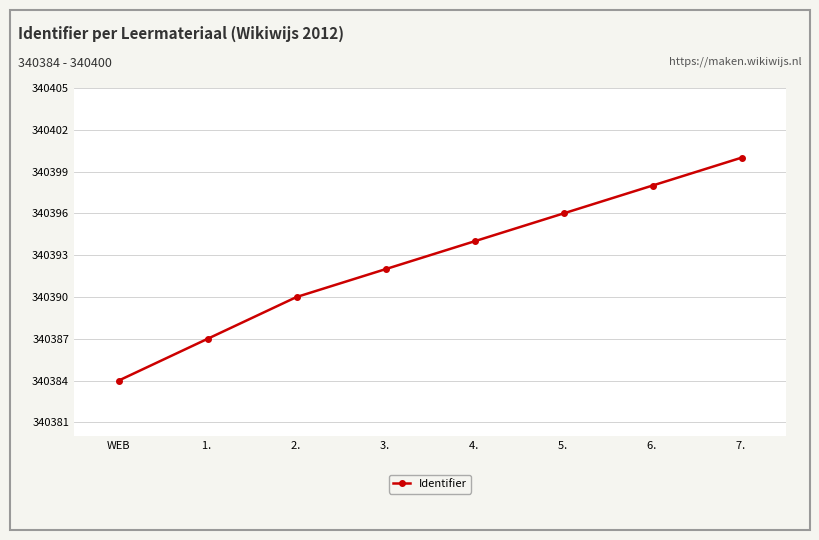

Rank the categories by value from highest to lowest.

7. , 6. , 5. , 4. , 3. , 2. , 1. , WEB